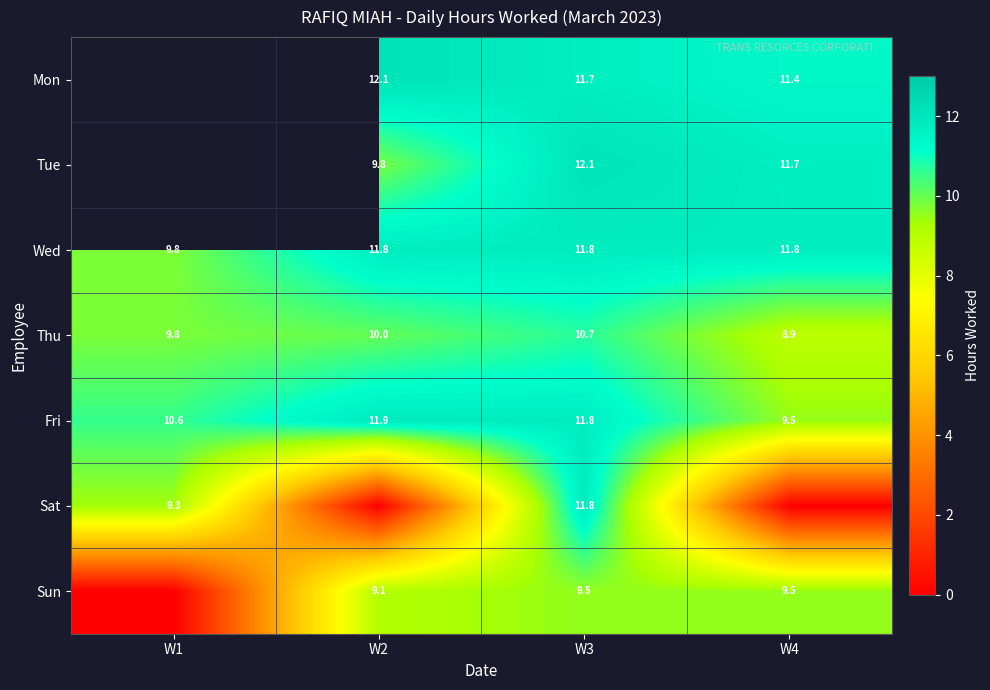

Count the number of categories in the chart.

4